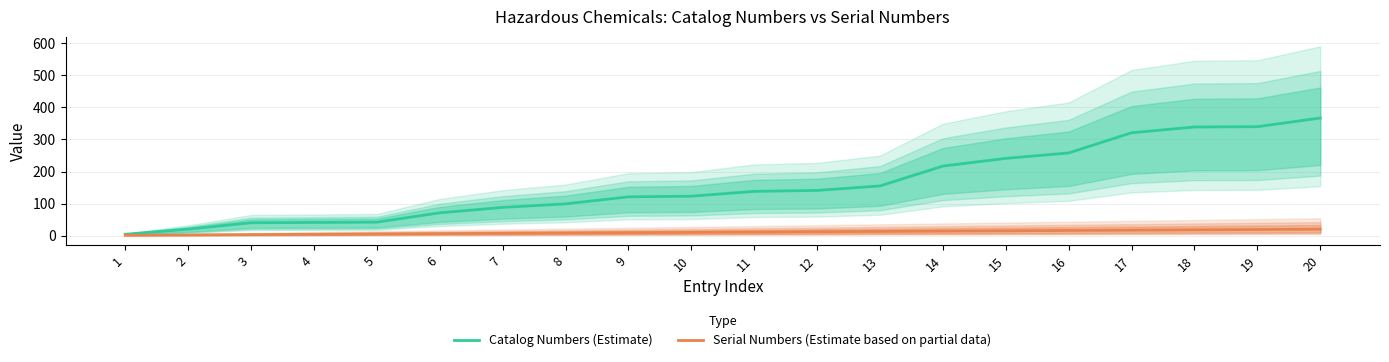

Which series has the widest spread of values?

Catalog Numbers (Estimate)